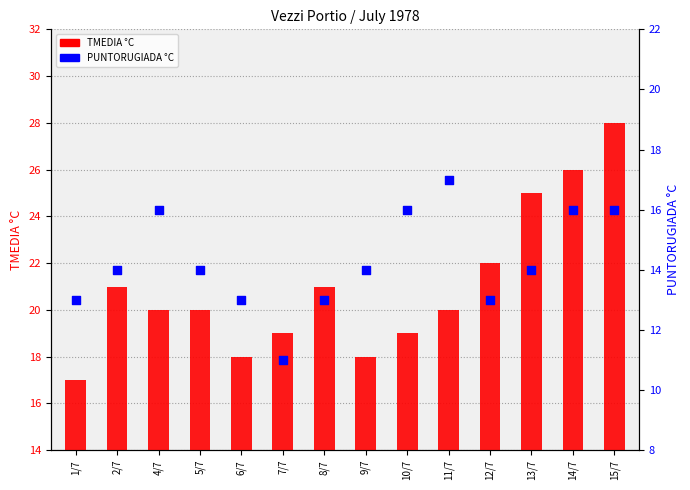

Which series reaches the minimum Y coordinate?

PUNTORUGIADA °C